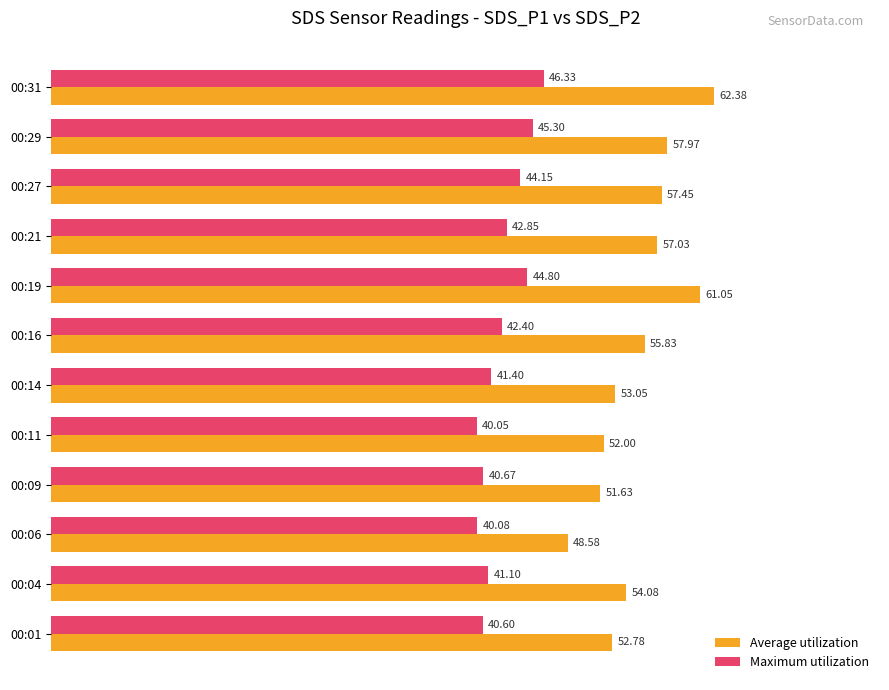

At how many categories does at least one series exceed 60?

2